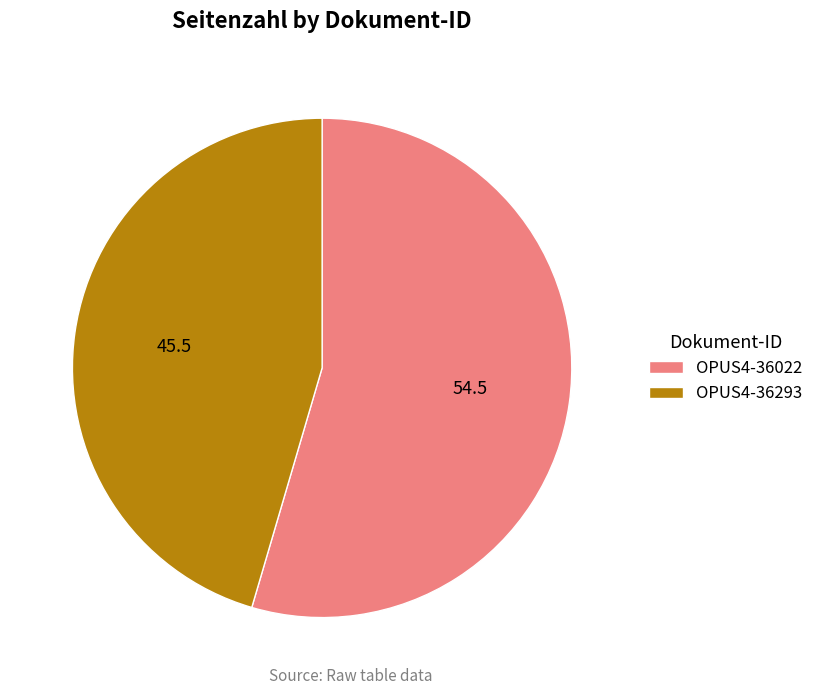

Count the number of slices in the pie.

2